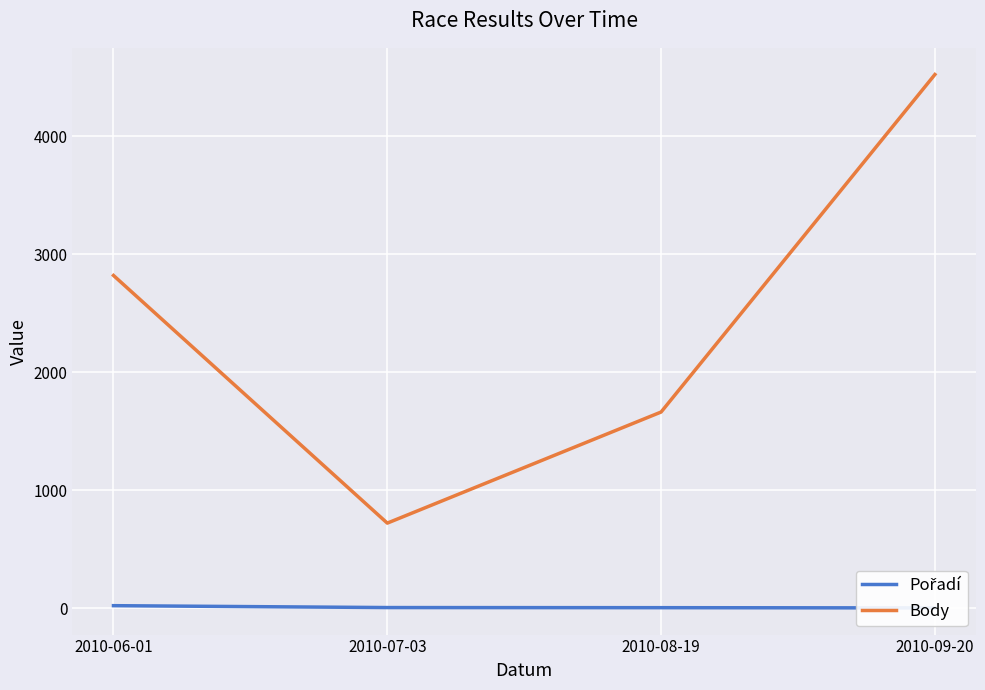

How many data points in Pořadí are above 5?

1